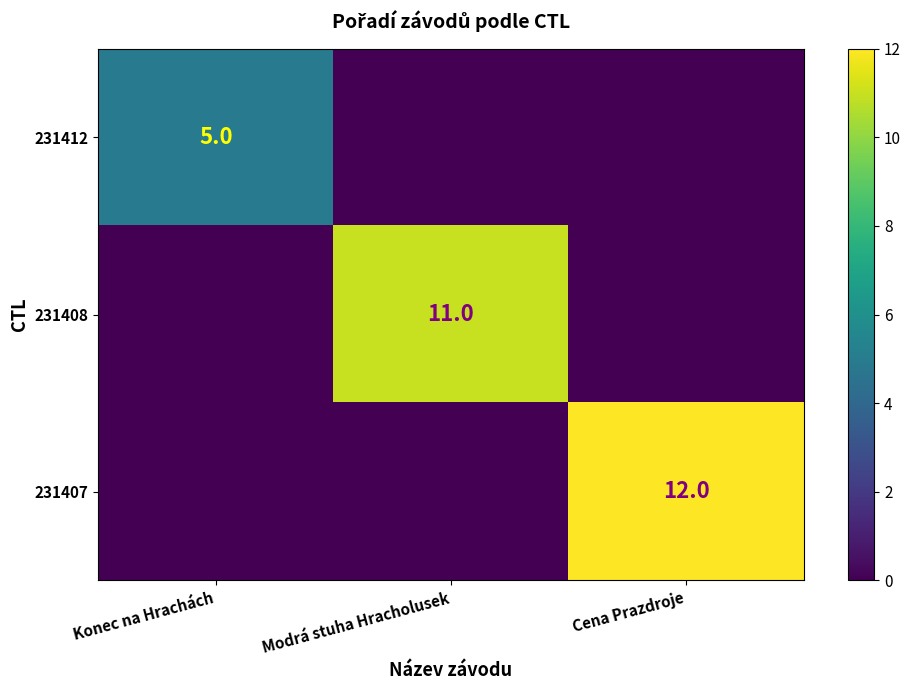

Is it true that 231407 equals 4 at Cena Prazdroje?

False